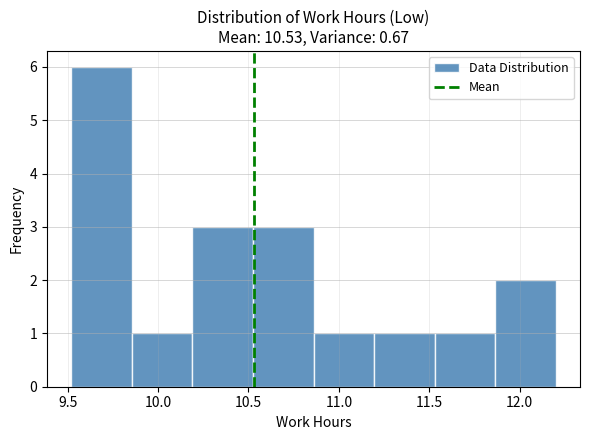

Reading left to right, list every bar in this chart as the range it spans on the x-axis followed by its height. Neither the bar edges nor the heights are printed on the chart, so give them approximately, as read against the axes.

9.520 to 9.855: 6
9.855 to 10.190: 1
10.190 to 10.525: 3
10.525 to 10.860: 3
10.860 to 11.195: 1
11.195 to 11.530: 1
11.530 to 11.865: 1
11.865 to 12.200: 2